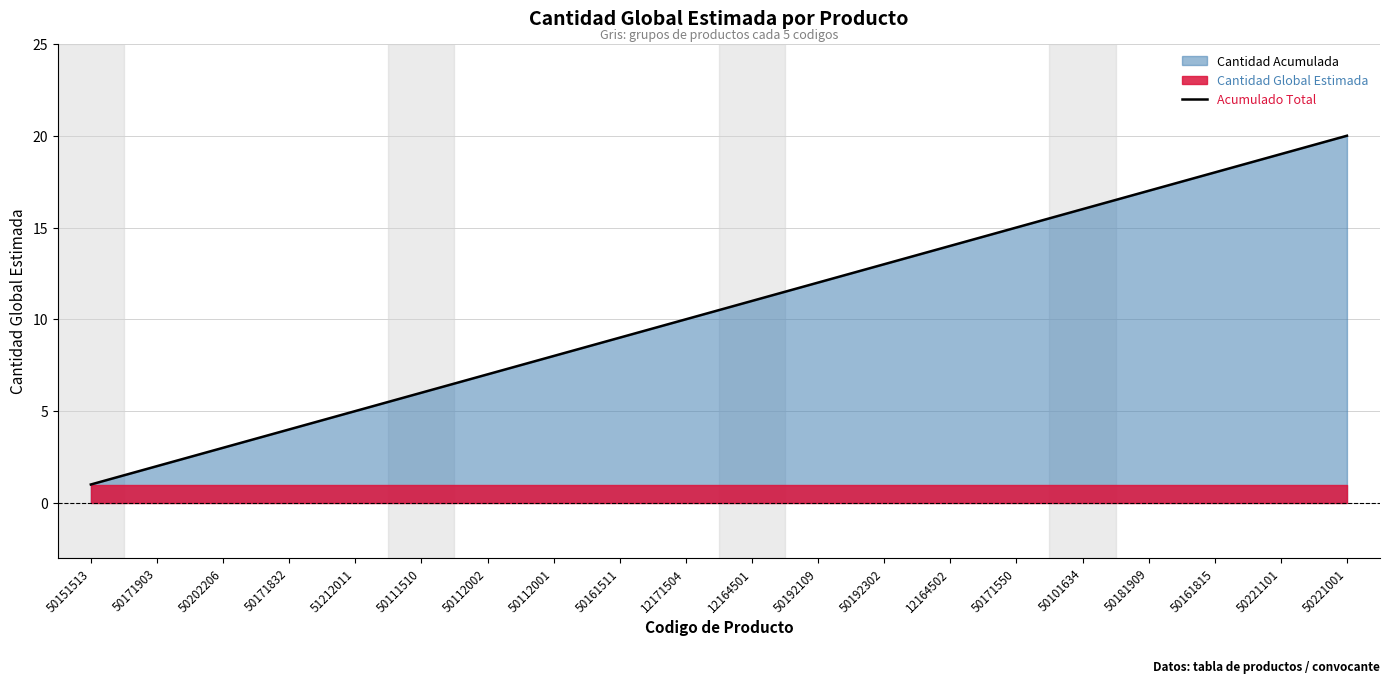

True or false: the data has more than 0 interior local peaks.

False